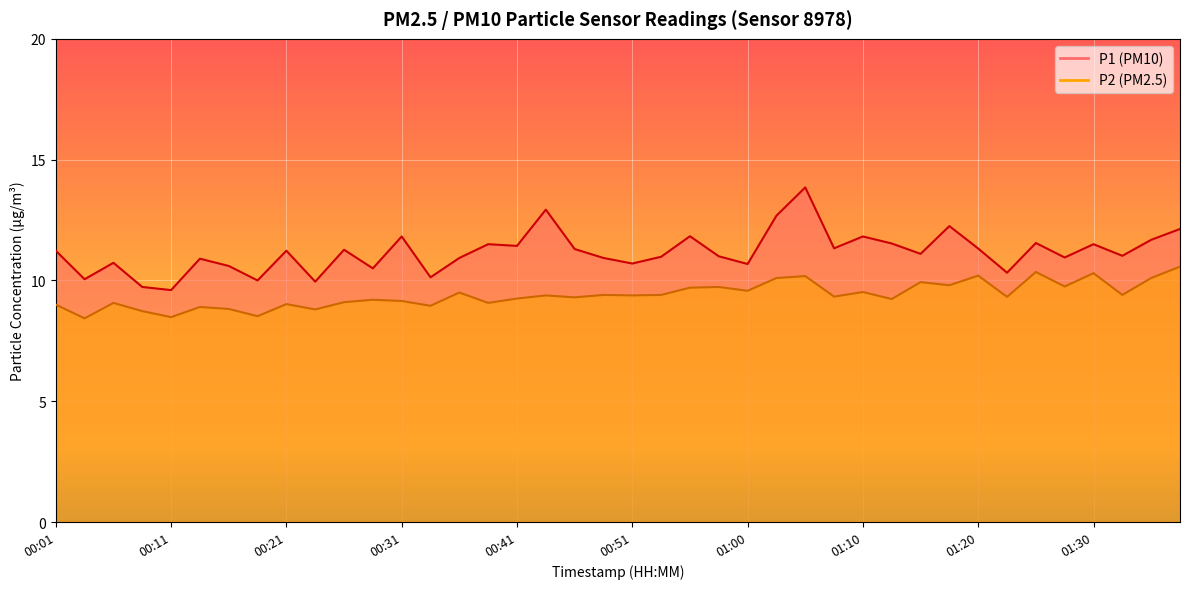

What is the sum of the P1 values at 01:33 and 00:16?

21.6